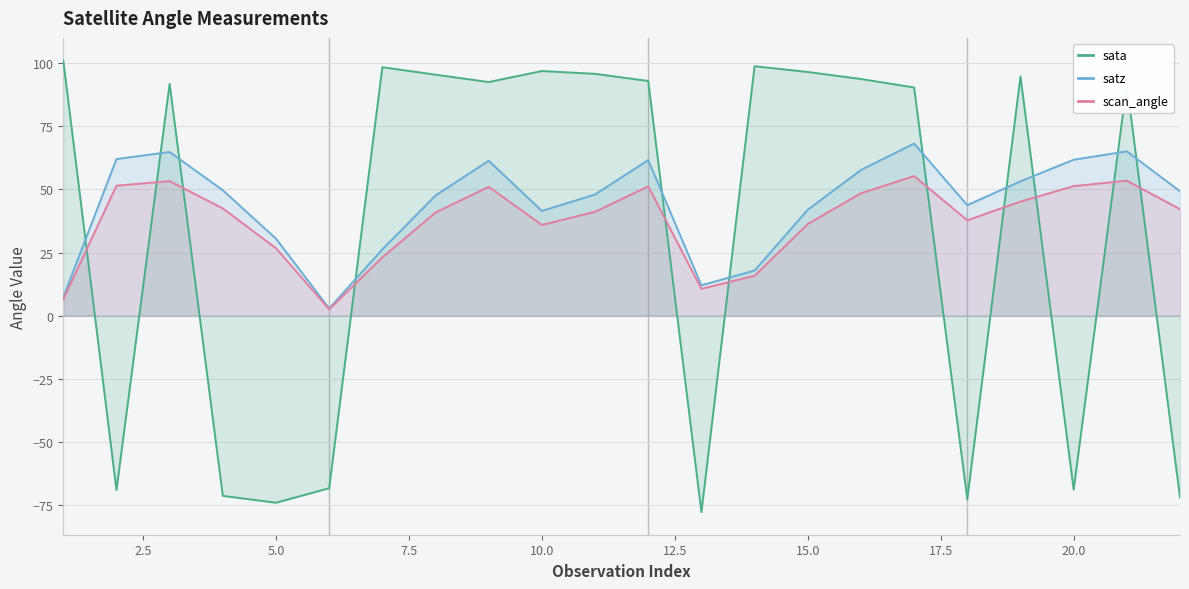

Is the value of sata at 20.0 greater than the value of satz at 10.0?

No